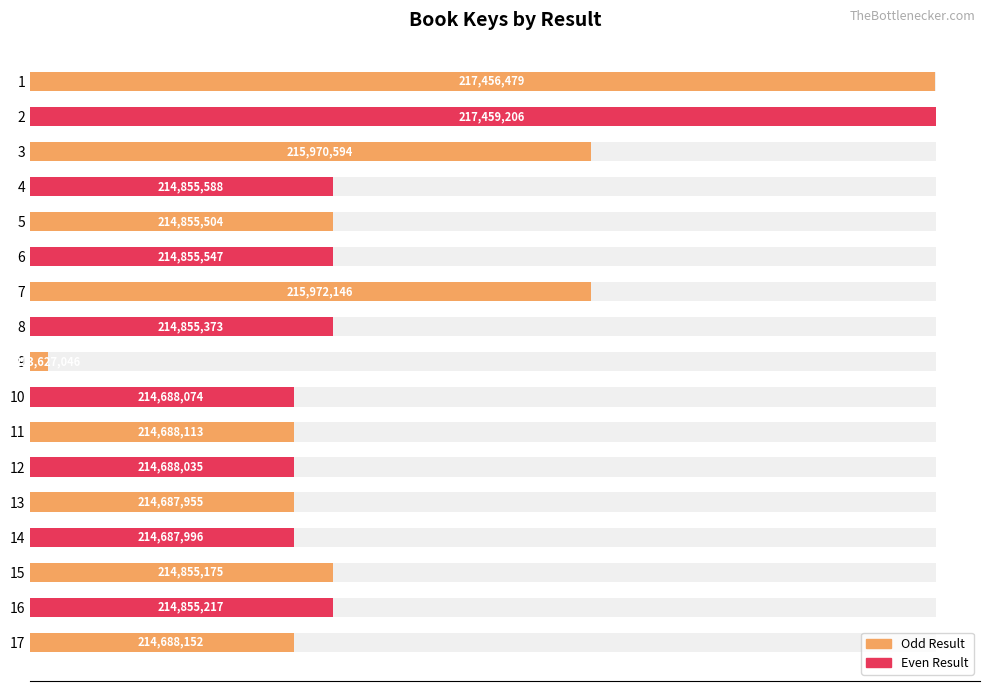

What is the difference between the second highest and minimum values?

3829433